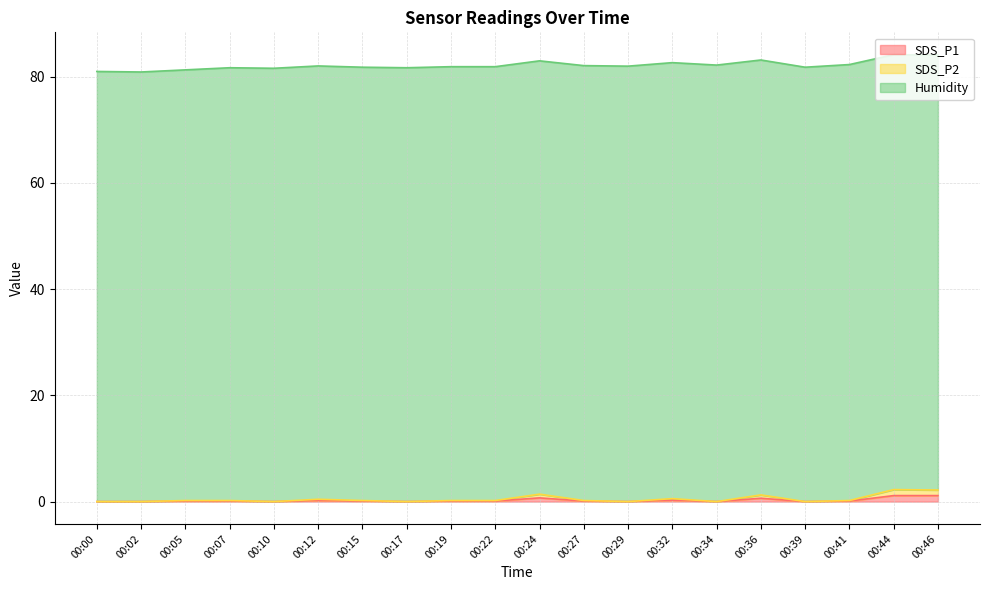

Is it true that SDS_P1 equals 1.1 at 00:44?

True